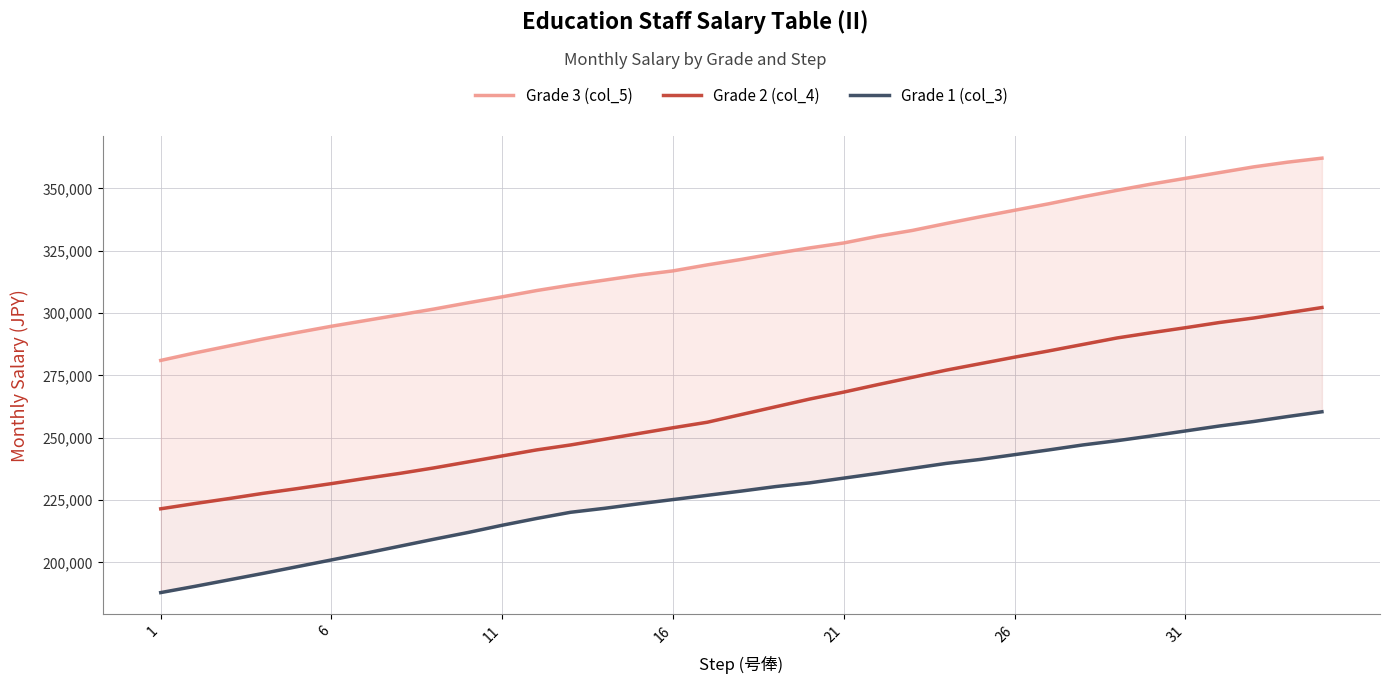

Does the chart have visible grid lines?

Yes